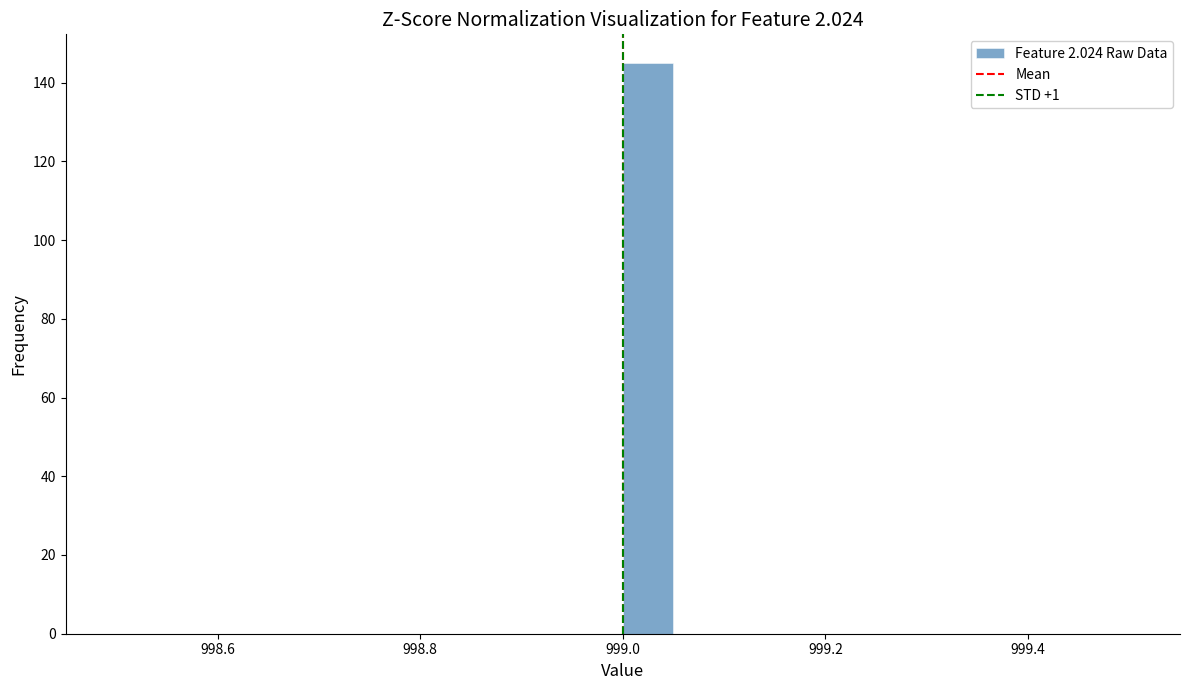

Read against the x-axis, roughly where is the centre of the tallest bar?

999.02